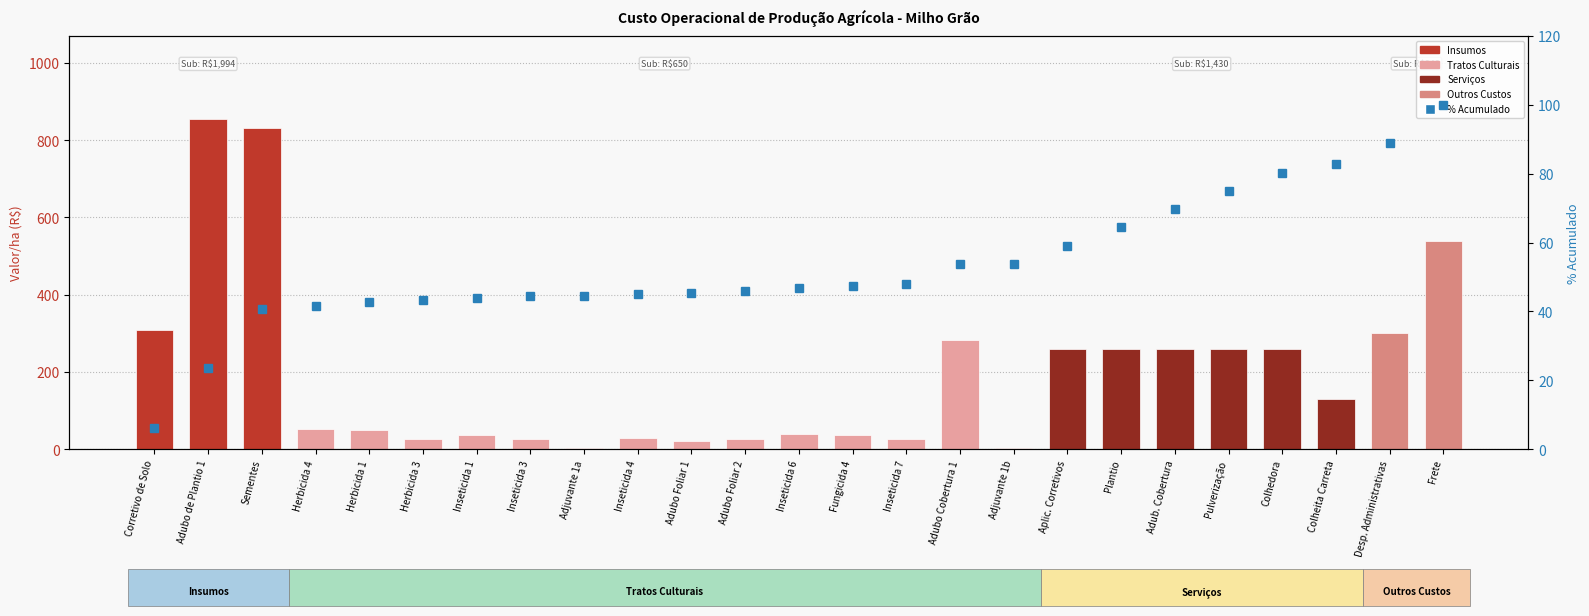

Rank the categories by Valor/ha (R$) value from highest to lowest.

Adubo de Plantio 1, Sementes, Frete, Corretivo de Solo, Desp. Administrativas, Adubo Cobertura 1, Aplic. Corretivos, Plantio, Adub. Cobertura, Pulverização, Colhedora, Colheita Carreta, Herbicida 4, Herbicida 1, Inseticida 6, Inseticida 1, Fungicida 4, Inseticida 4, Herbicida 3, Inseticida 7, Adubo Foliar 2, Inseticida 3, Adubo Foliar 1, Adjuvante 1a, Adjuvante 1b